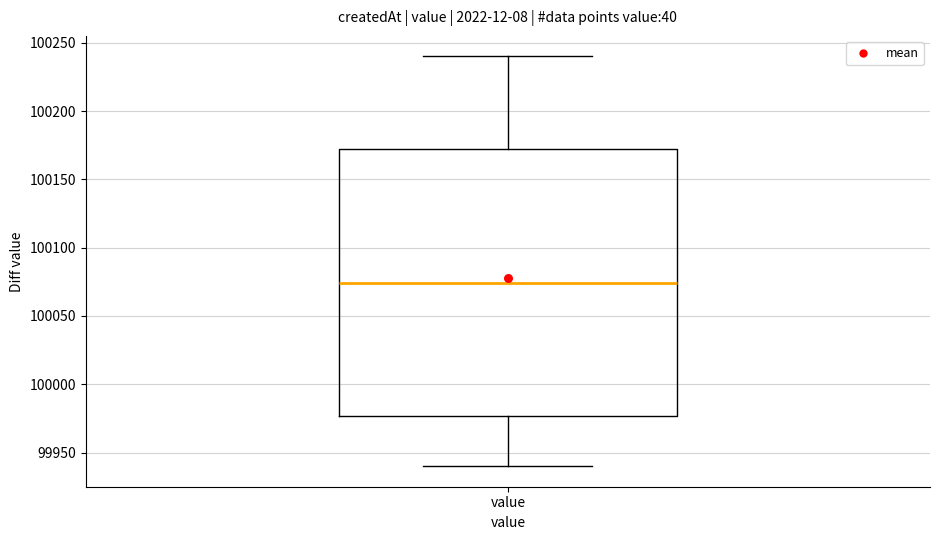

Transcribe this box plot: give where the median line is, the range the box spans, and where the two whiskers end, as read against the y-axis. The values are not printed on the chart, so give them approximately, as read against the axis.

median 100075, box 99975 to 100175, whiskers 99940 to 100240